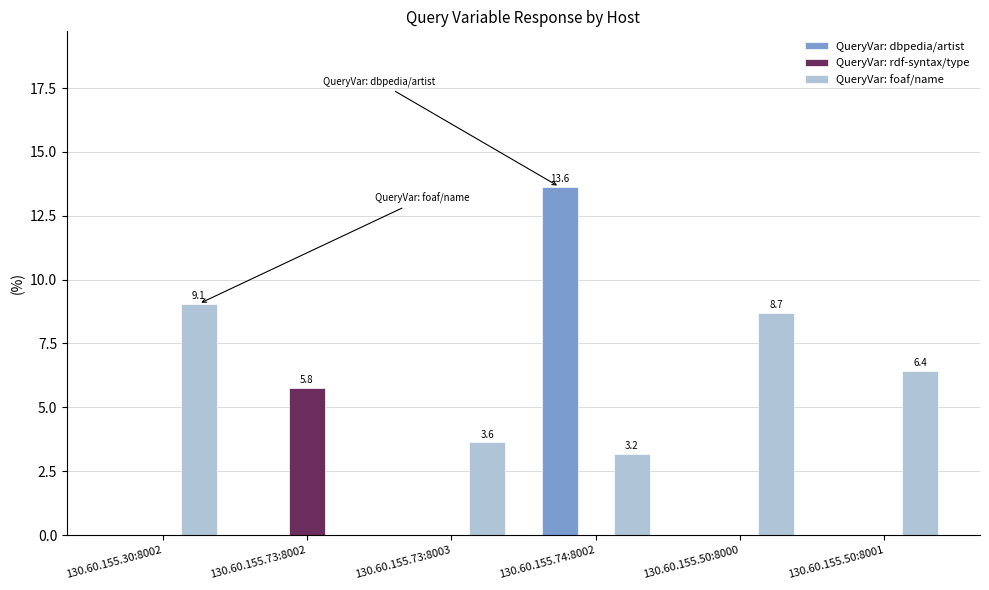

What is the approximate value of QueryVar: foaf/name at 130.60.155.30:8002?

9.1